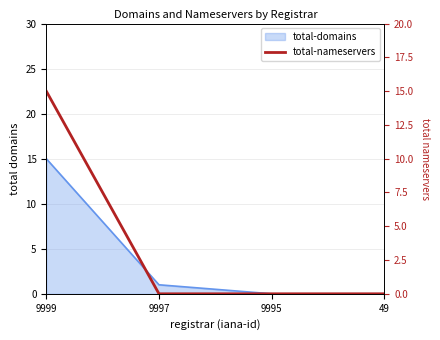

Does the chart display data point markers on the line(s)?

No